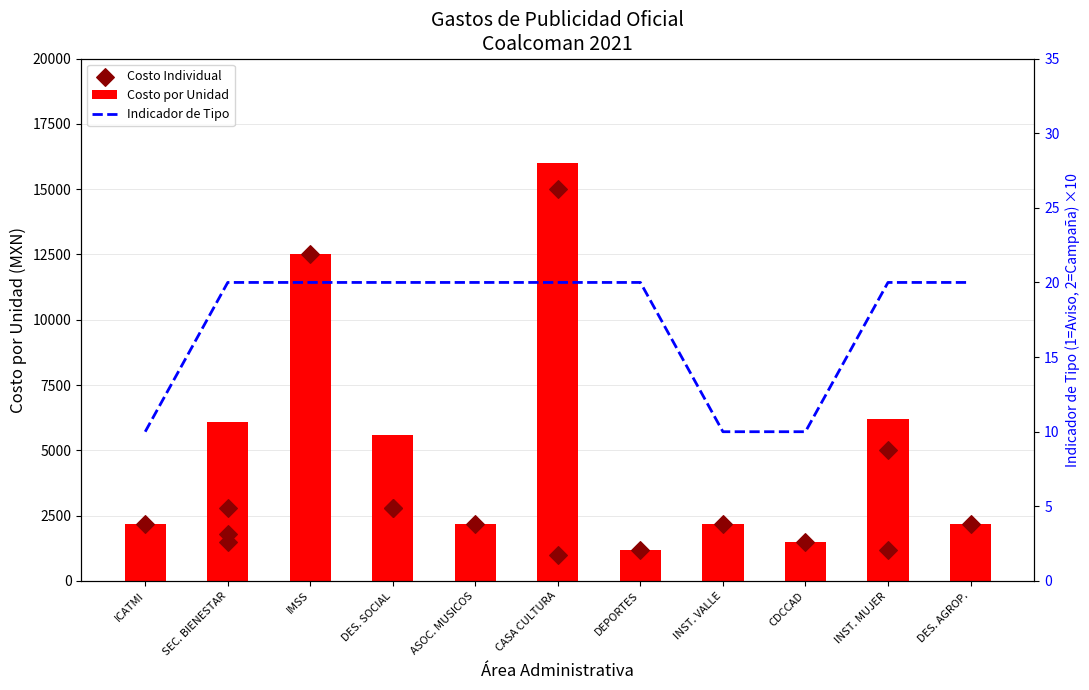

What is the average value of the Costo por Unidad series?

5264